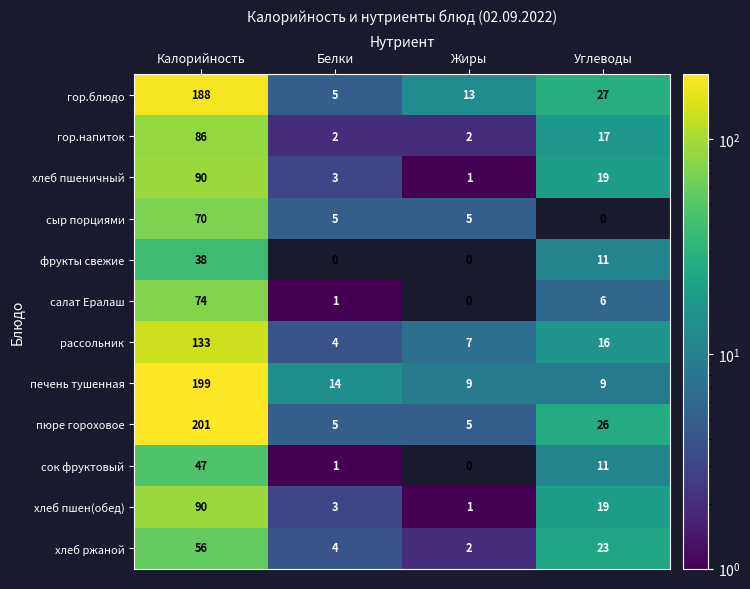

Between Калорийность and Жиры, which series saw the biggest shift?

пюре гороховое